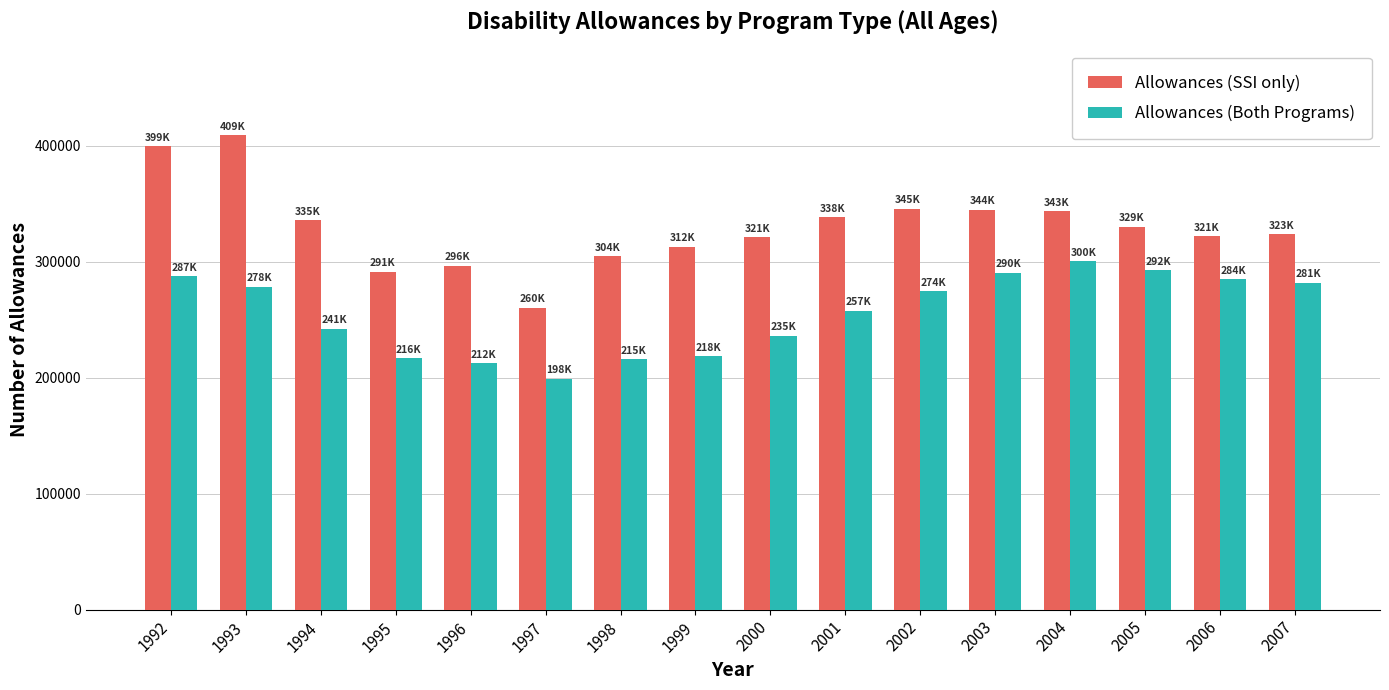

What is the lowest value of the Allowances (SSI only) series?

260354